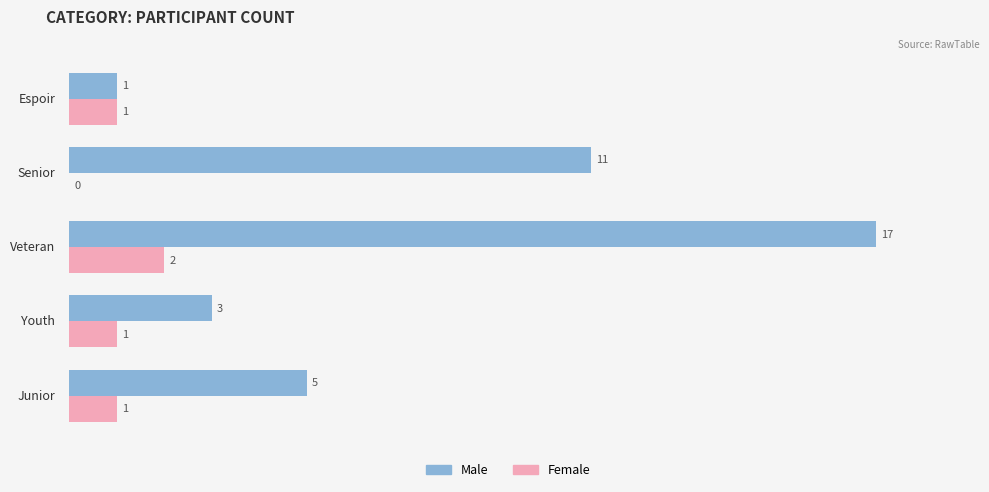

Which series has the largest total across all categories?

Male